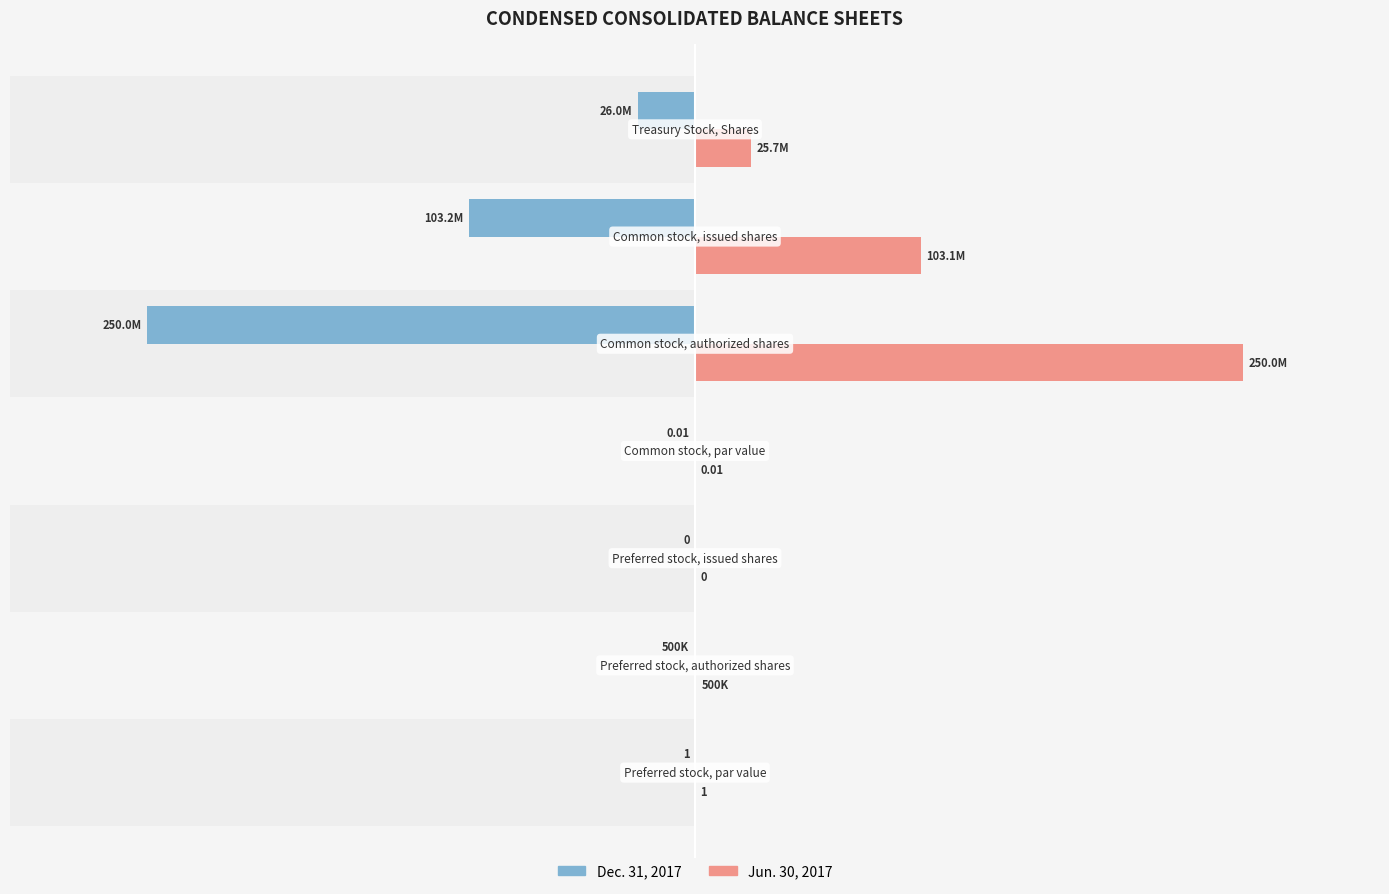

Reading right to left, extract all data points from this chart.

Dec. 31, 2017: -25961920.0	-103218206.0	-250000000.0	-0.0	0.0	-500000.0	-1.0
Jun. 30, 2017: 25660212.0	103083299.0	250000000.0	0.0	0.0	500000.0	1.0